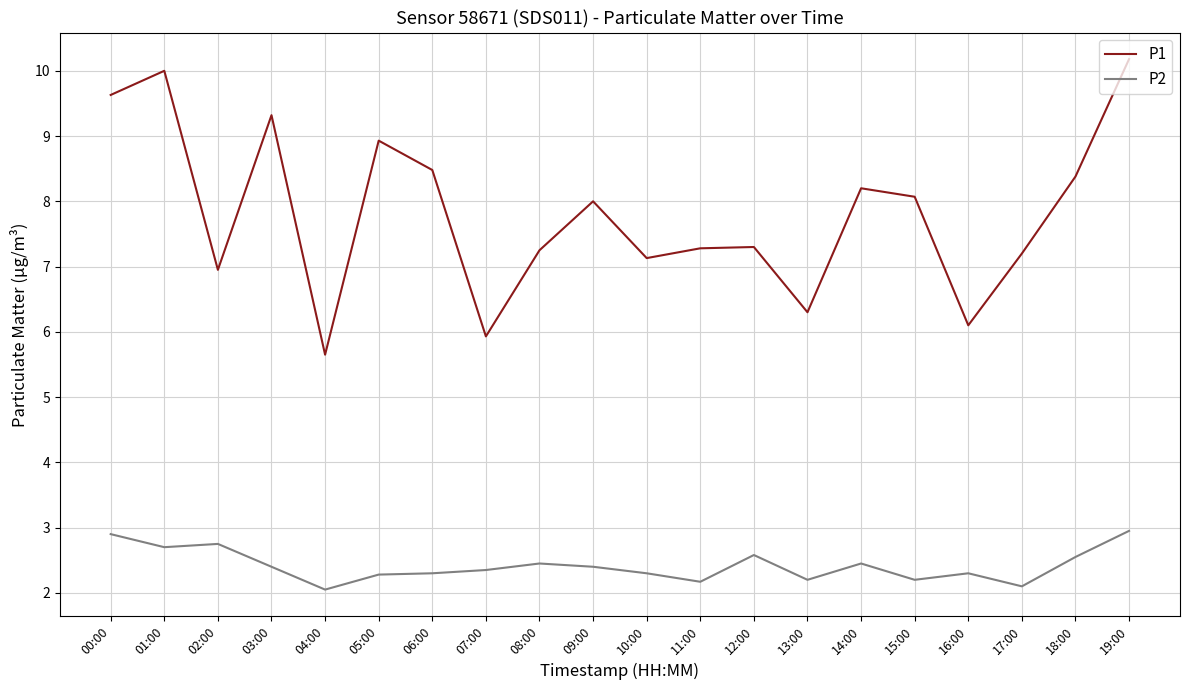

How many lines are shown in the chart?

2